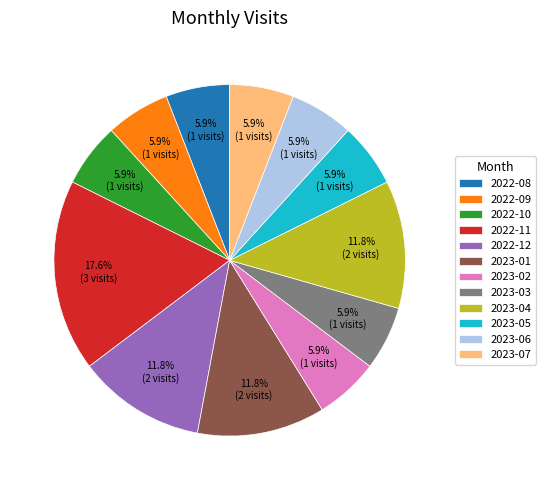

Approximately how many times larger is the value at 2022-12 compared to 2022-11?

0.7